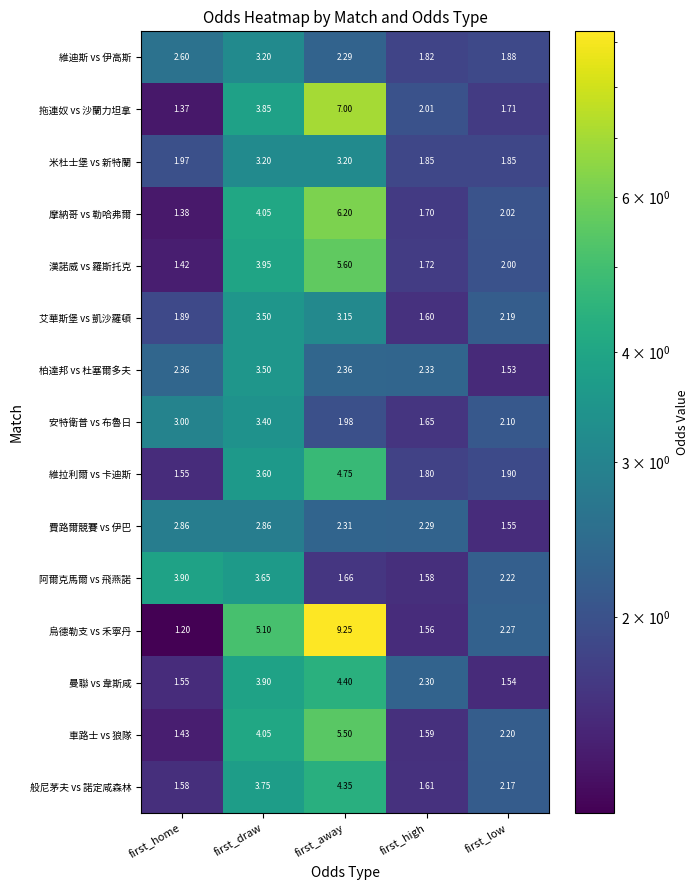

Which label corresponds to the largest value in the chart?

first_away